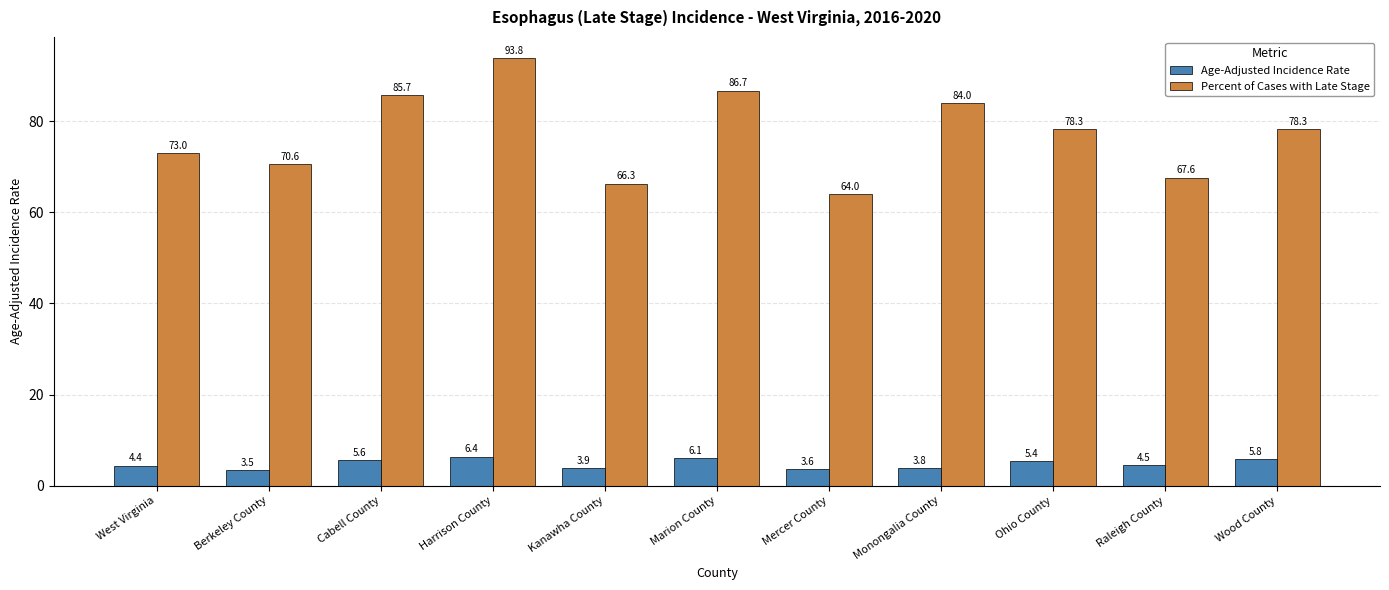

What is the difference between the maximum and minimum values in the Percent of Cases with Late Stage series?

29.8